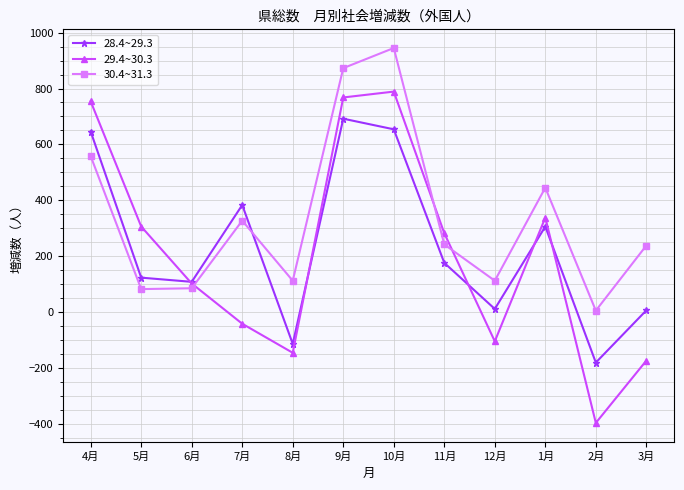

At which category is the sum across all series the highest?

10月